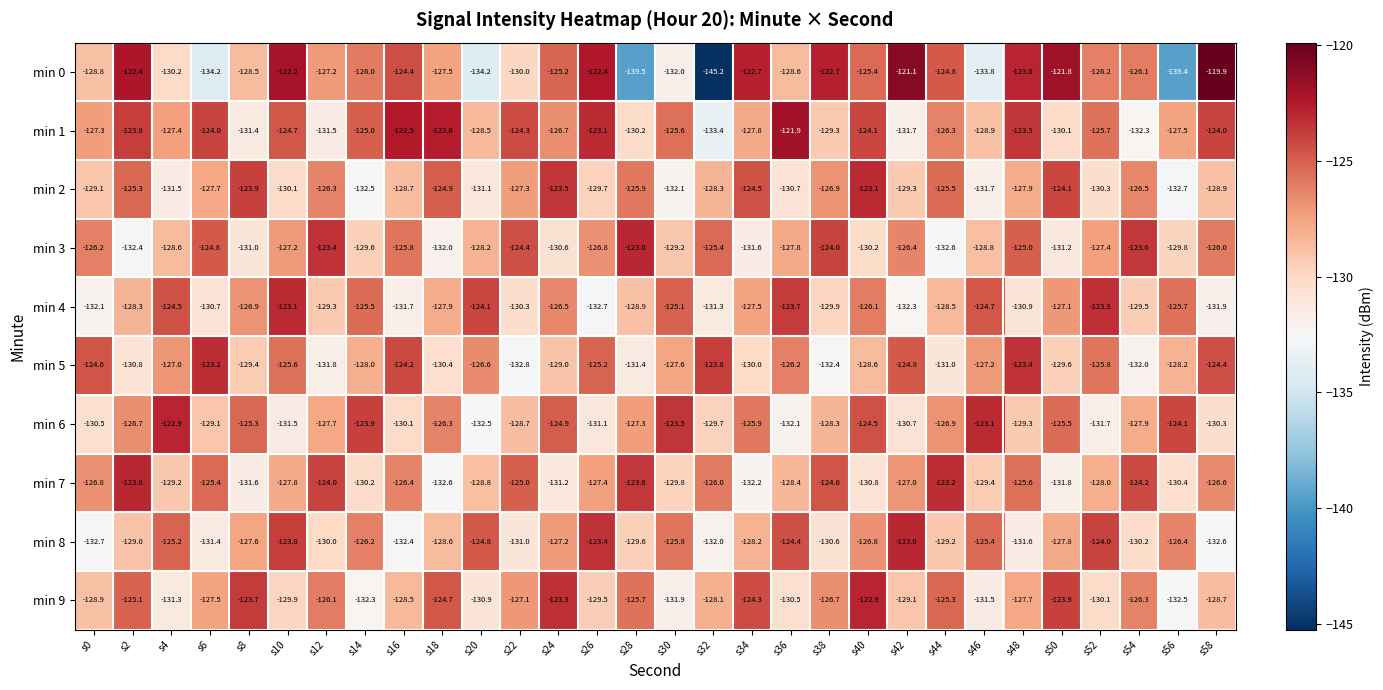

Which series changed the most between s32 and s34?

min 0